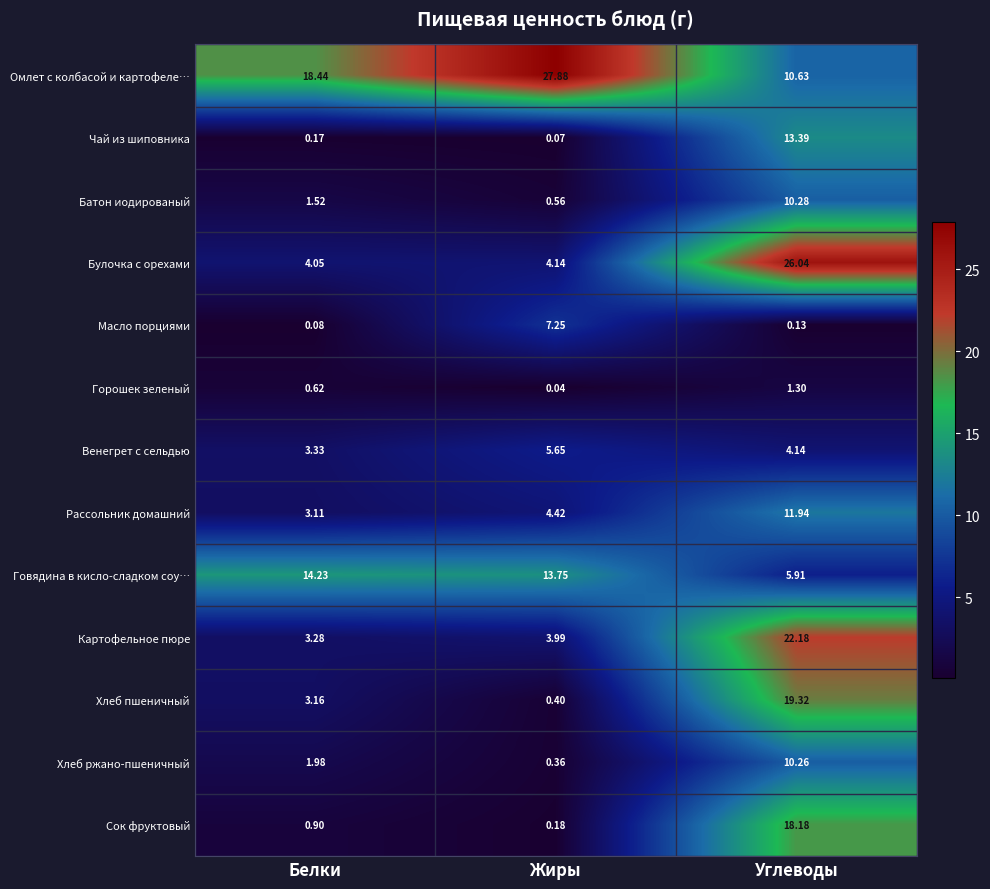

At Белки, list the series in order from largest to smallest.

Омлет с колбасой и картофеле…, Говядина в кисло-сладком соу…, Булочка с орехами, Венегрет с сельдью, Картофельное пюре, Хлеб пшеничный, Рассольник домашний, Хлеб ржано-пшеничный, Батон иодированый, Сок фруктовый, Горошек зеленый, Чай из шиповника, Масло порциями